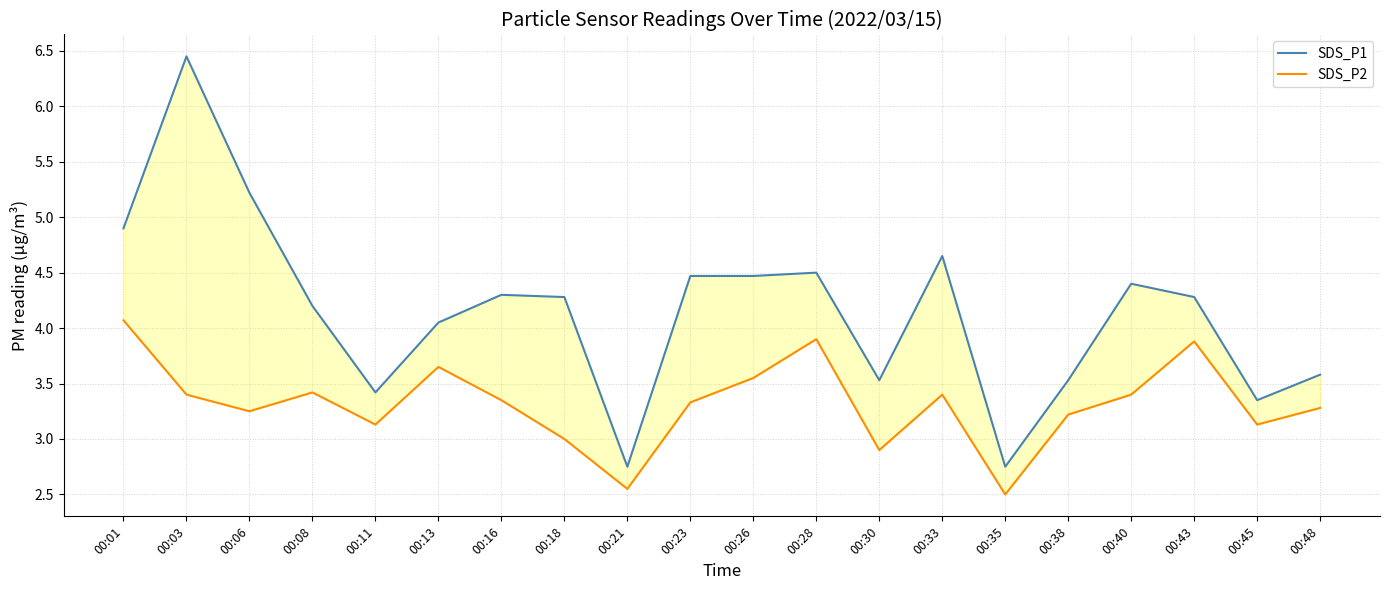

At which category is the sum across all series the highest?

00:03